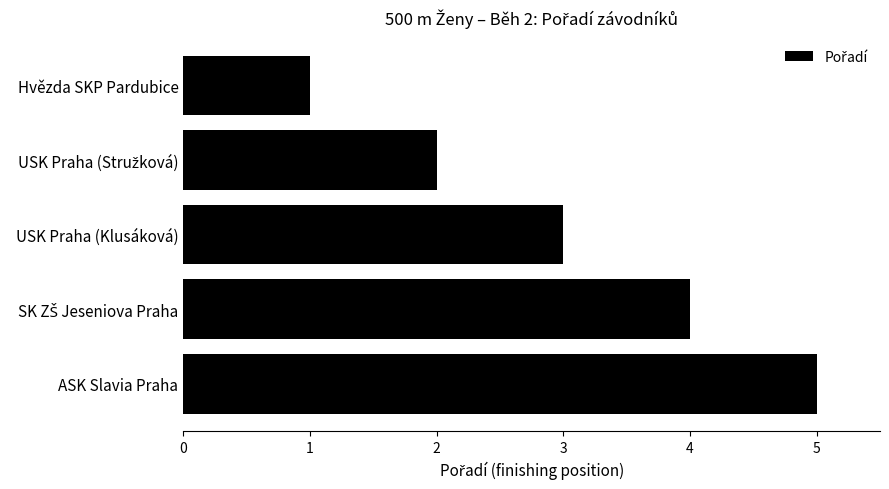

What is the difference between the second highest and second lowest values?

2